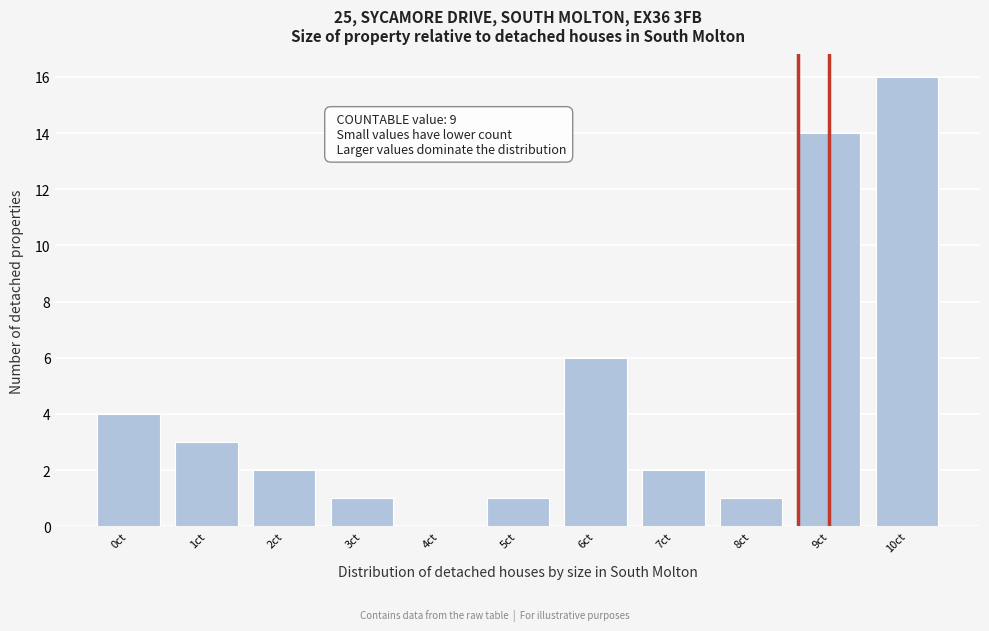

Reading left to right, what are all the values shown in this chart?

0ct=4	1ct=3	2ct=2	3ct=1	4ct=0	5ct=1	6ct=6	7ct=2	8ct=1	9ct=14	10ct=16